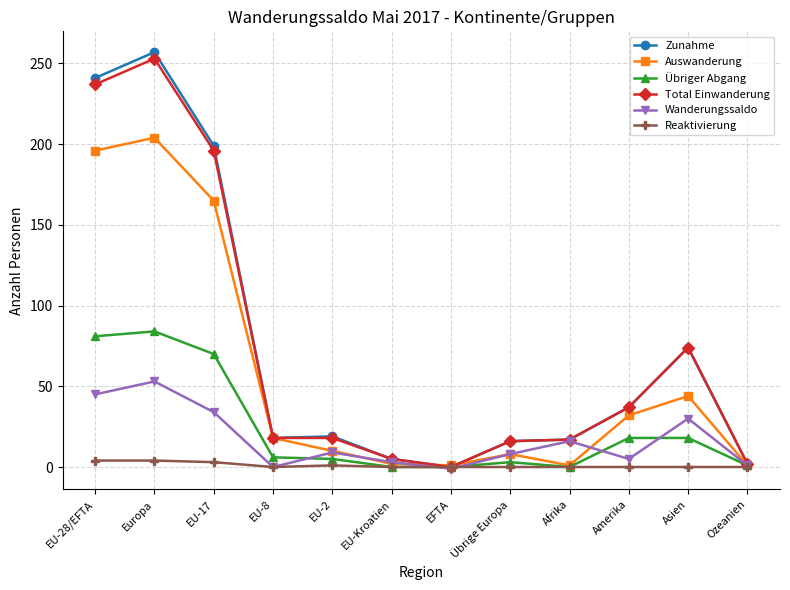

What is the difference between the maximum and minimum values in the Übriger Abgang series?

84